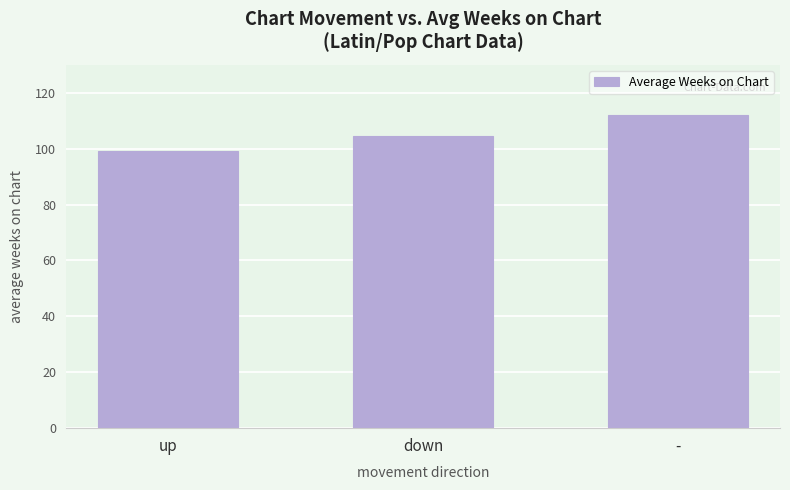

True or false: the data shows 76.2 at -.

False